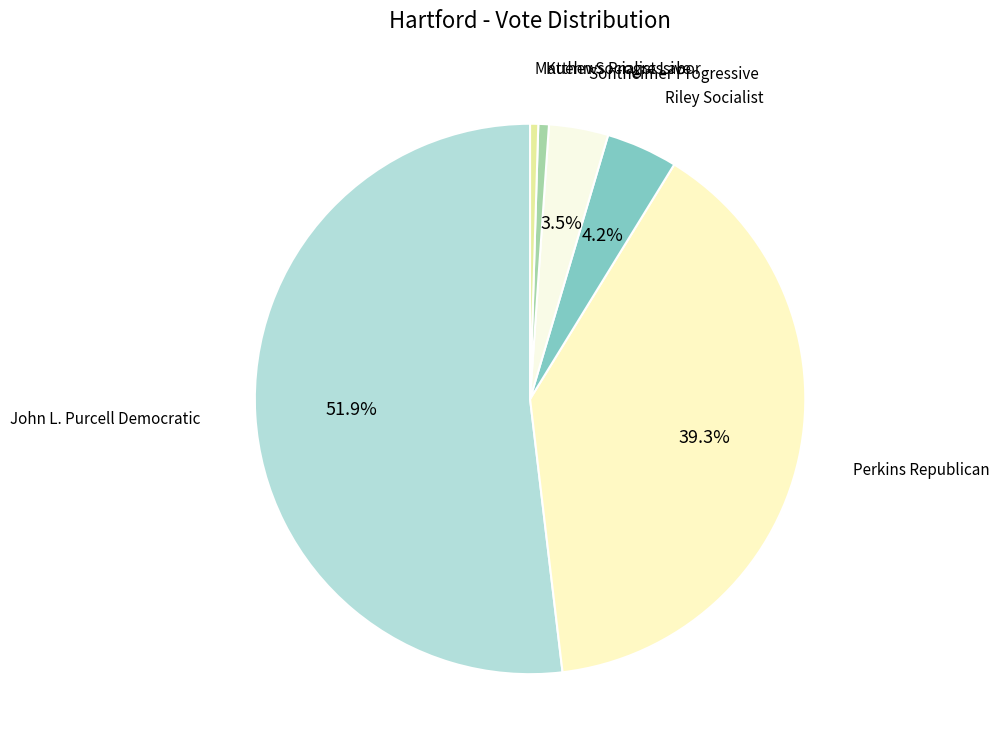

How many slices are in this pie chart?

6